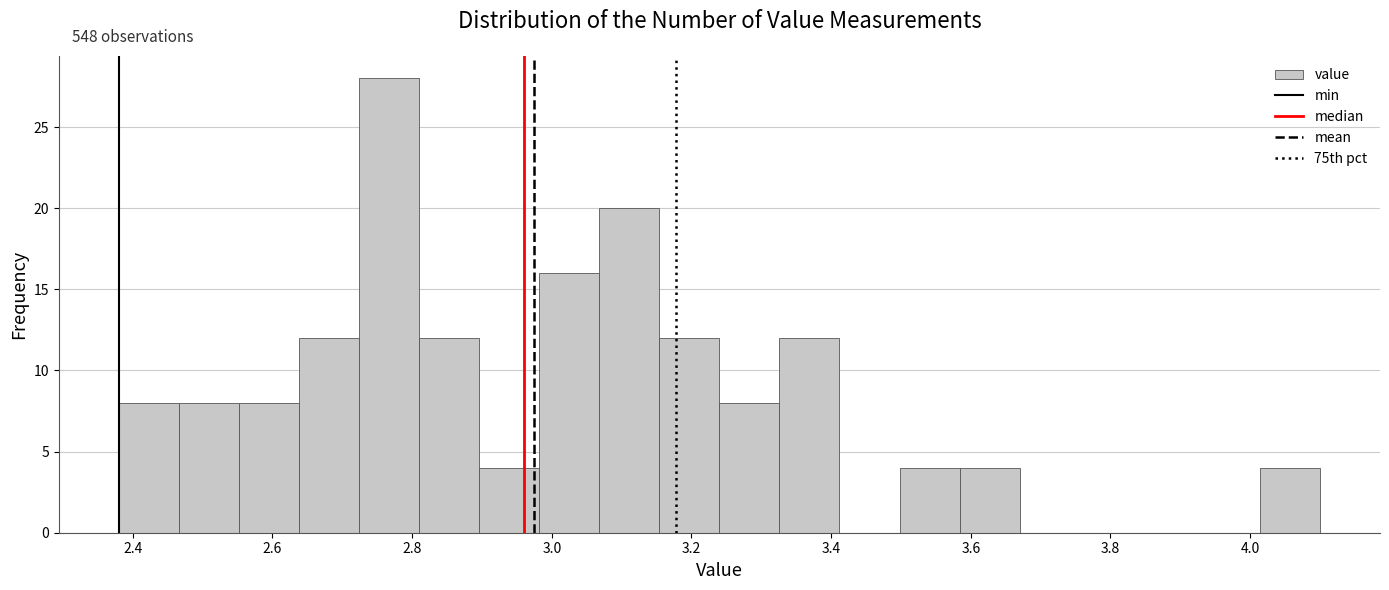

Which range on the x-axis has the tallest bar?

2.724 to 2.810